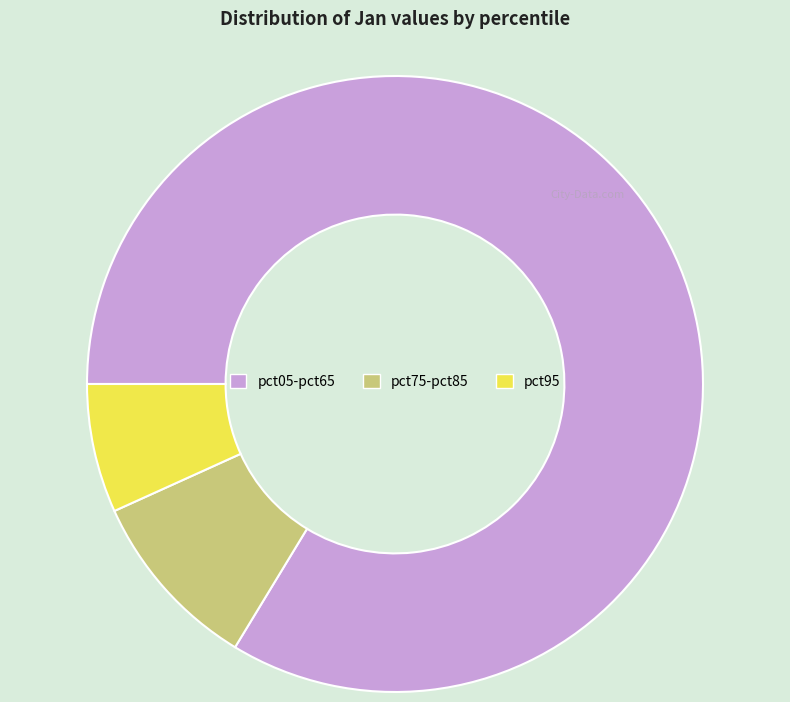

Which has a higher value, pct95 or pct05-pct65?

pct05-pct65